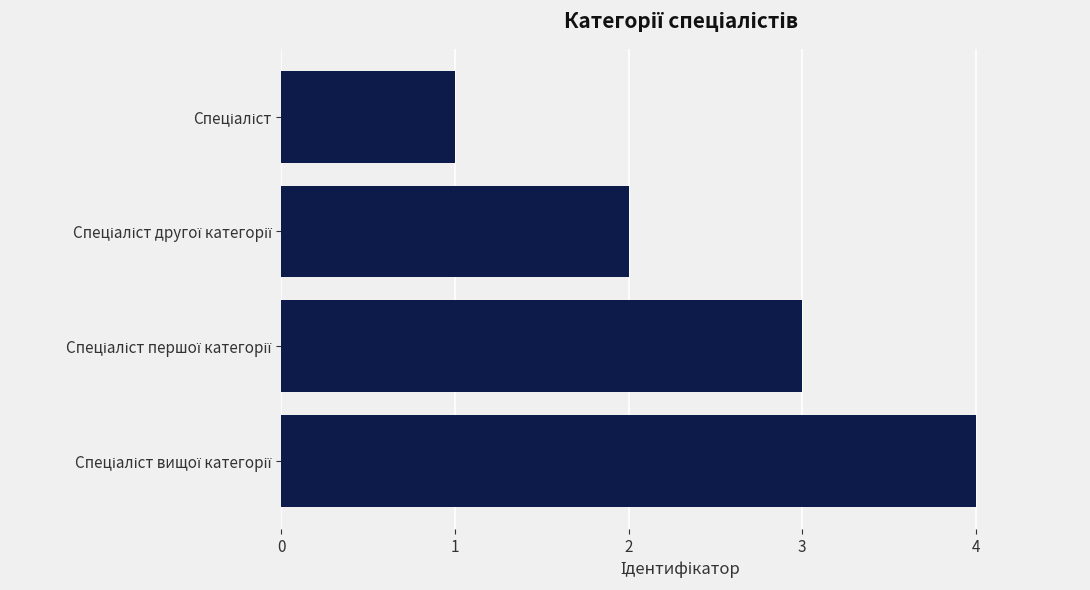

What is the smallest value displayed?

1